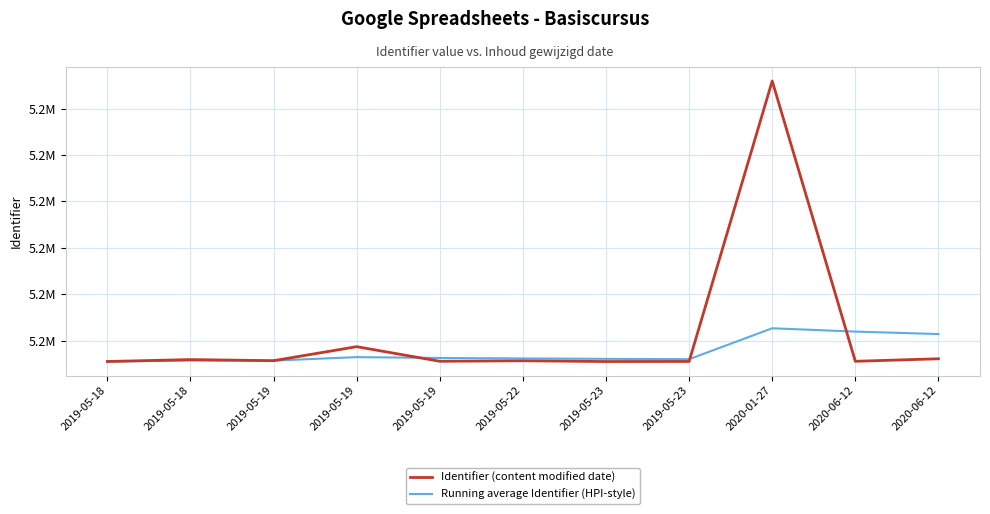

What is the label of the 11th point from the left?

2020-06-12